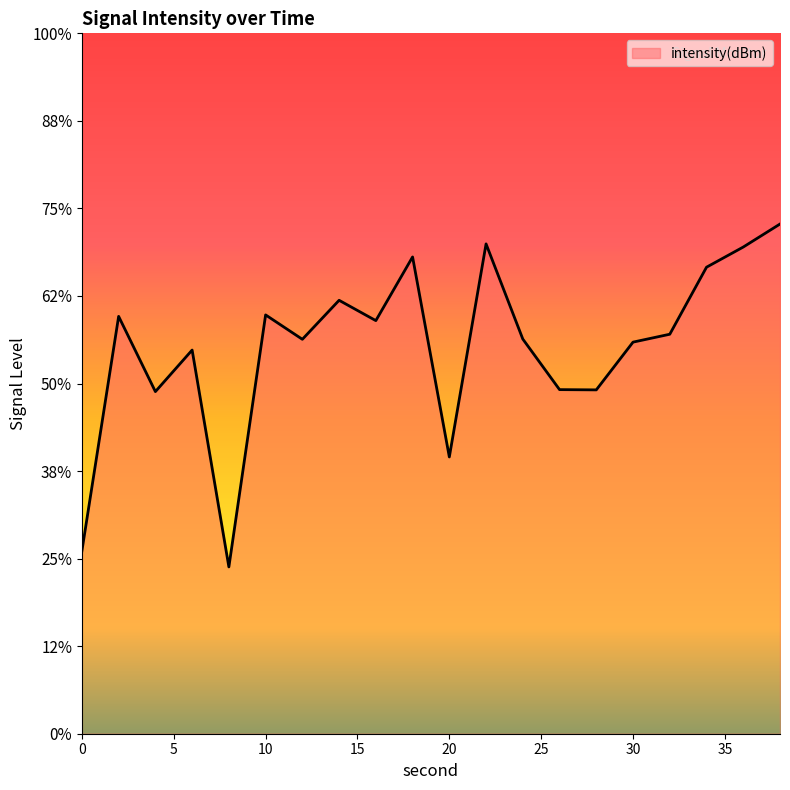

True or false: the data has more than 0 interior local peaks.

True